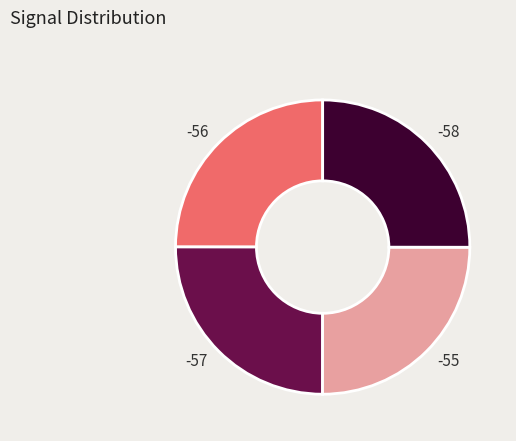

The -56 slice represents 16% of the pie. True or false?

False